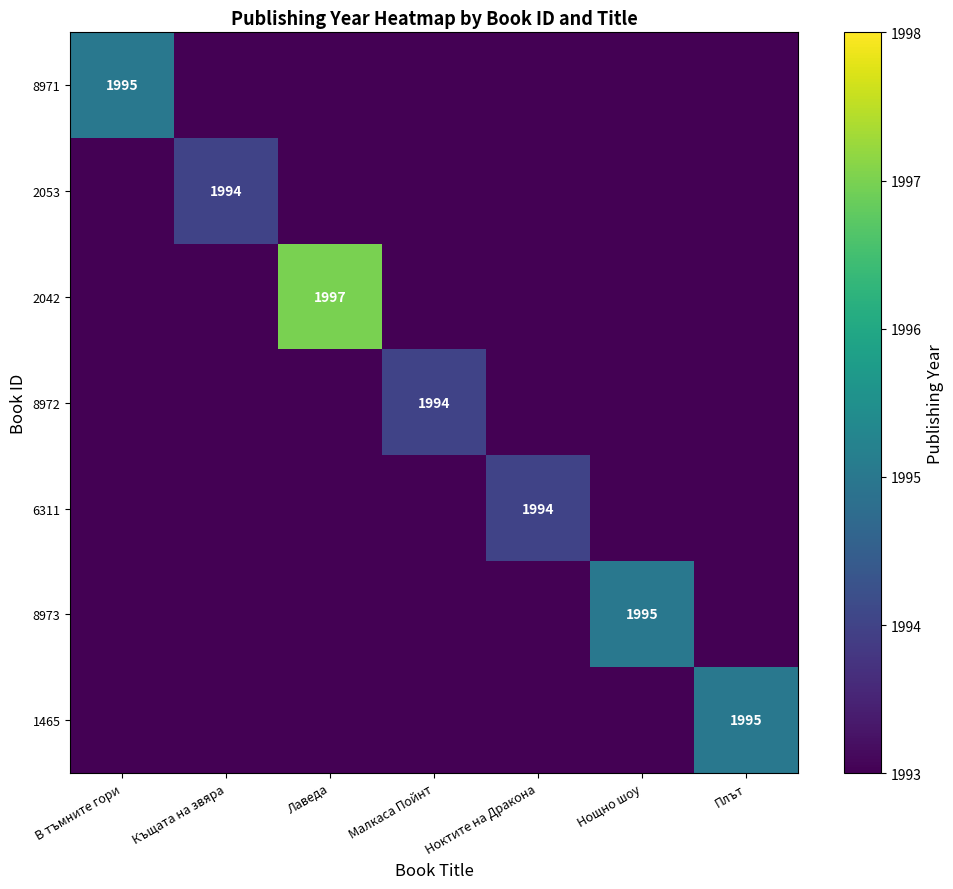

The value of 2042 at Лаведа is 2812. True or false?

False